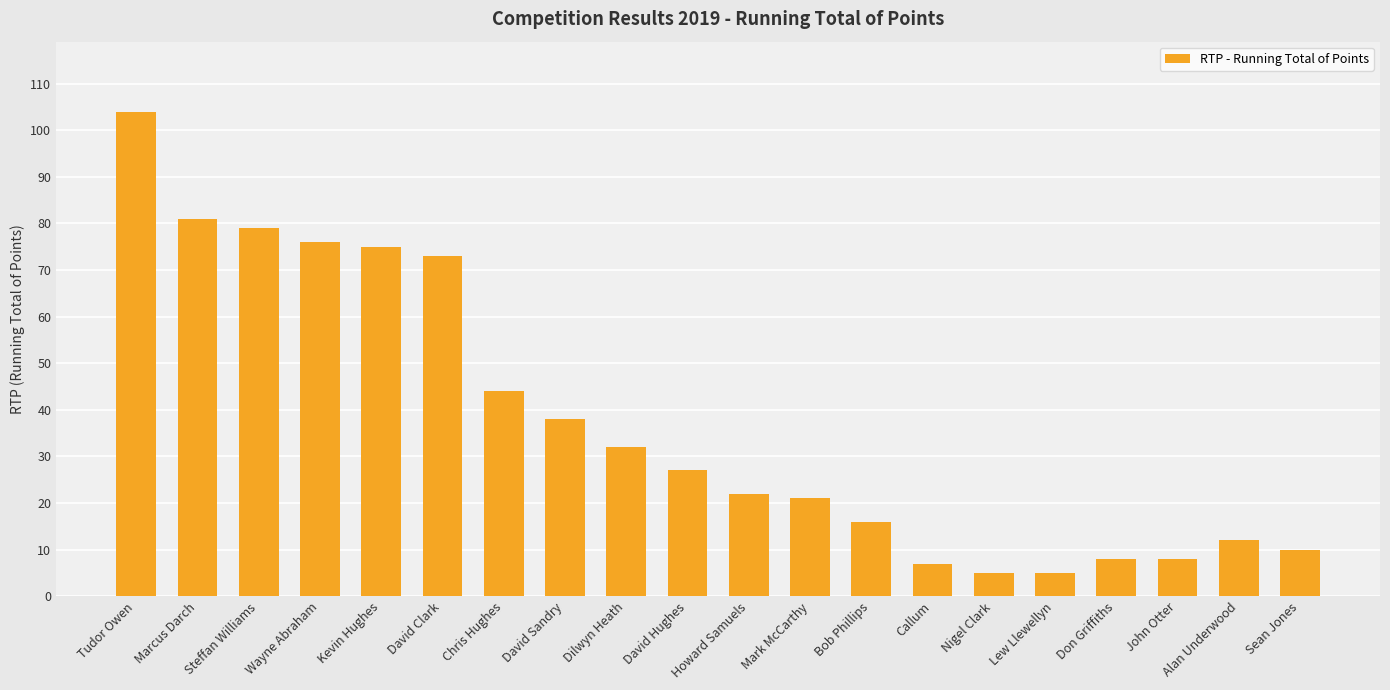

Is it true that the value at Chris Hughes is 68?

False